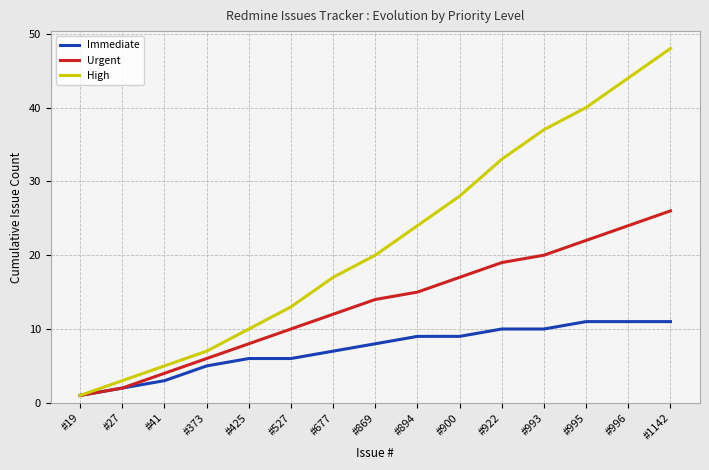

What is the maximum value for Immediate?

11